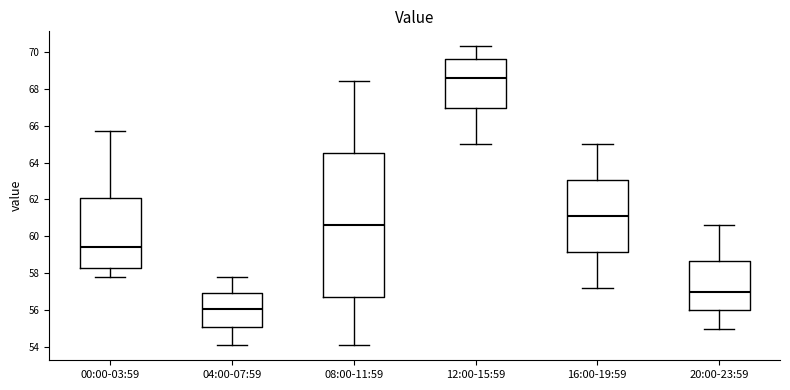

Which box is the tallest, from its lower edge to its upper edge?

08:00-11:59